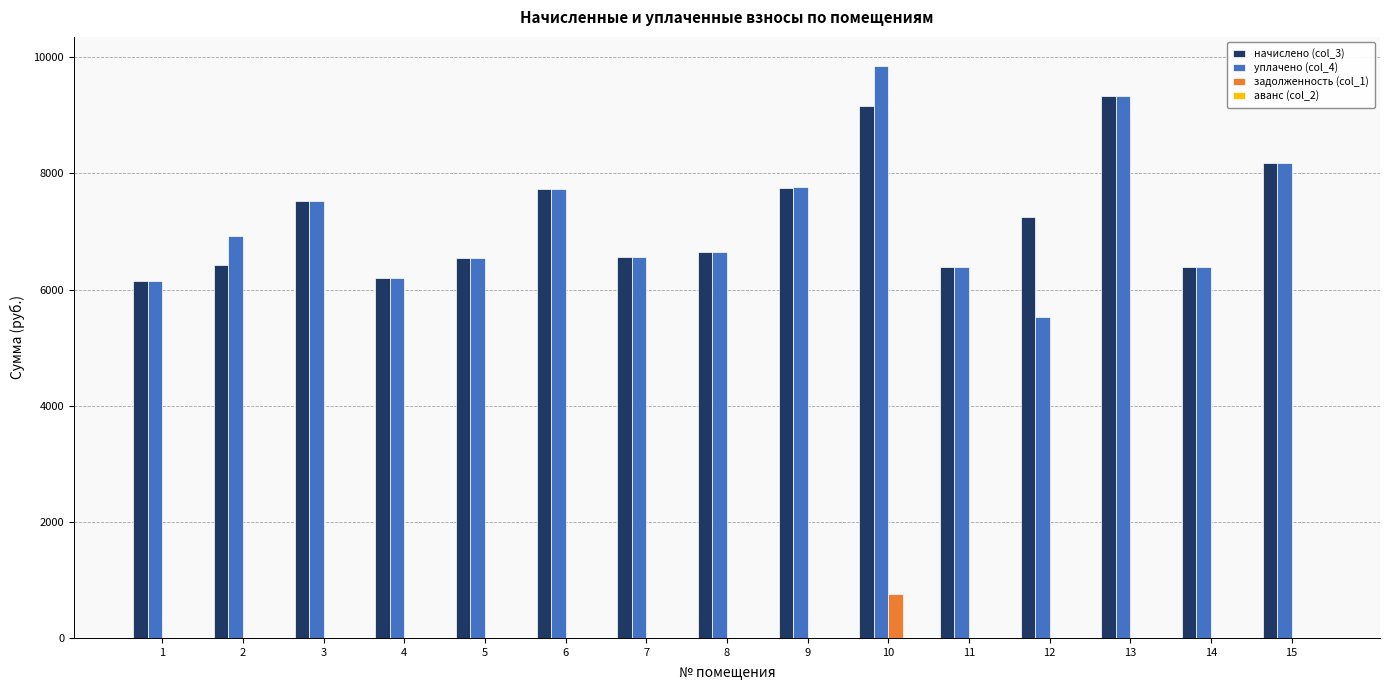

Are the bars grouped side by side (vs. stacked)?

Yes